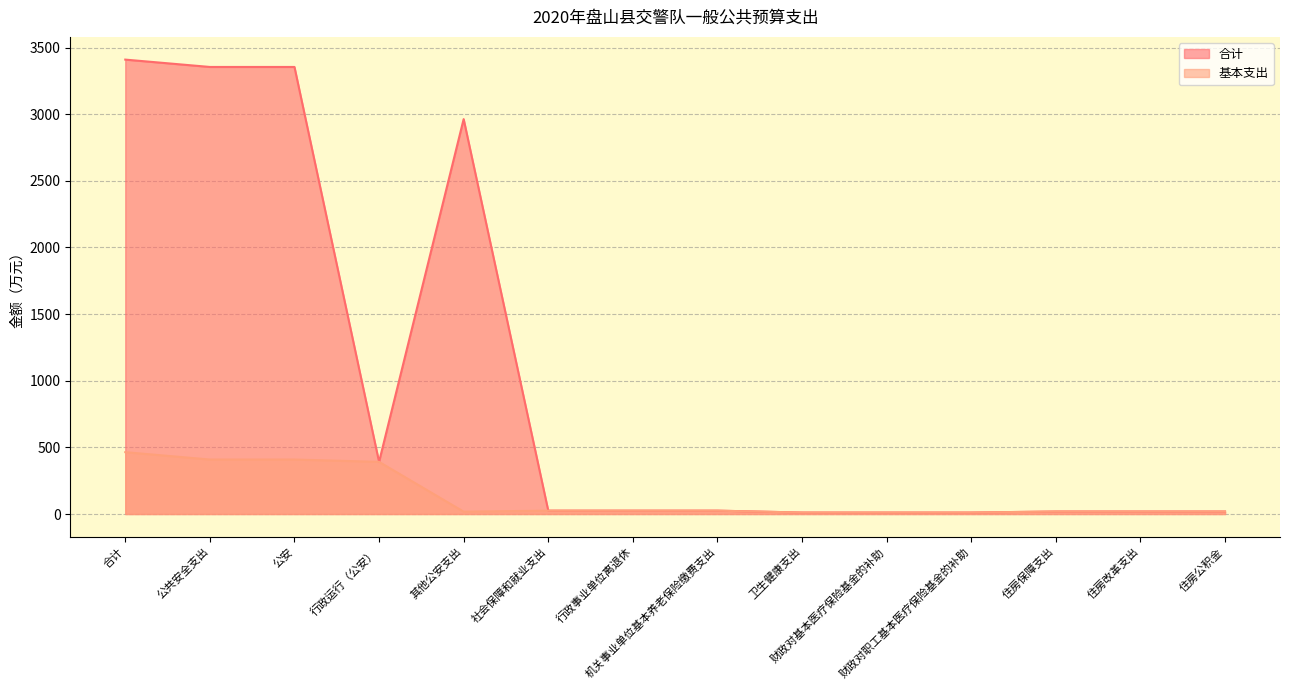

Is the value of 基本支出 at 行政事业单位离退休 greater than the value of 合计 at 行政运行（公安）?

No